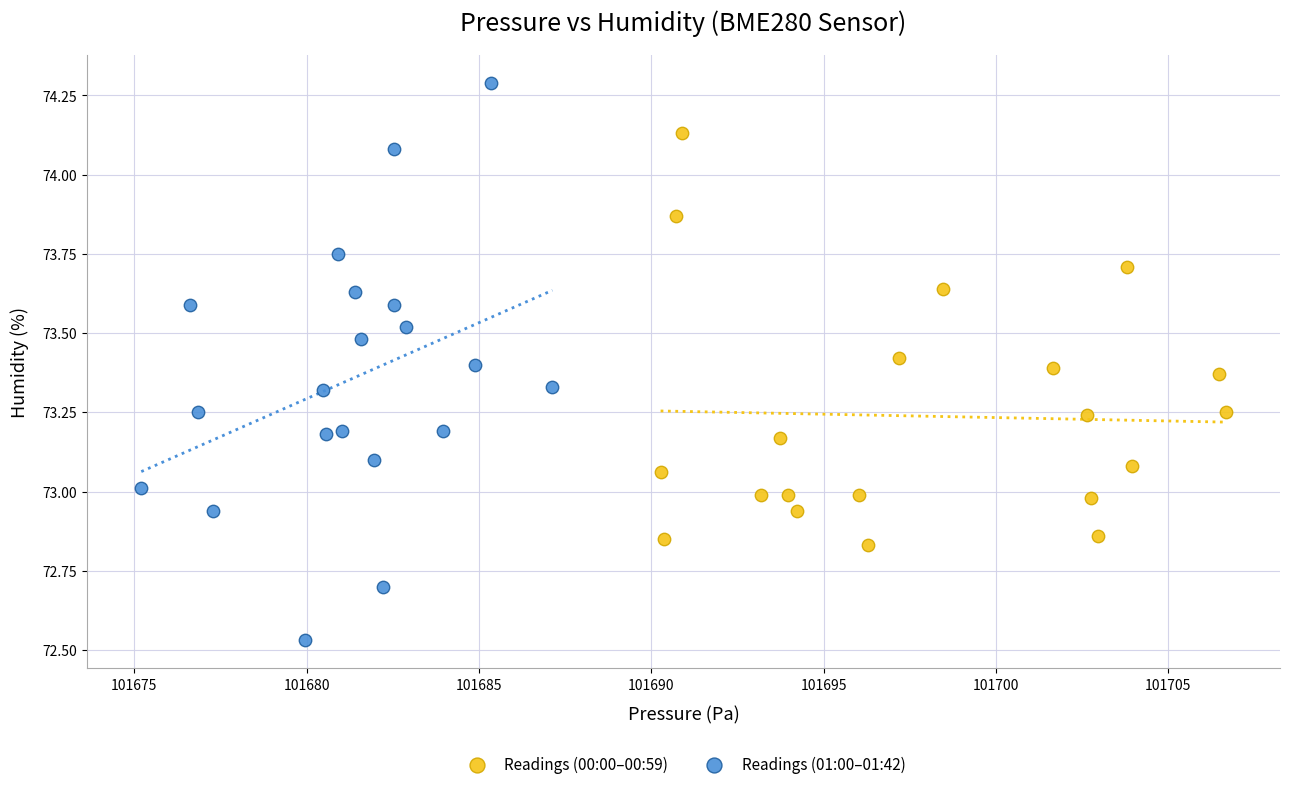

Which series reaches the minimum Y coordinate?

Readings (01:00–01:42)